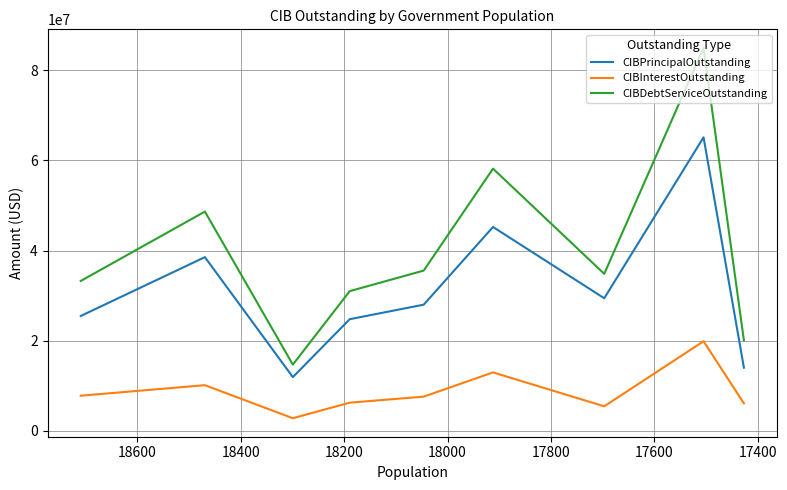

Which series has the largest total across all categories?

CIBDebtServiceOutstanding